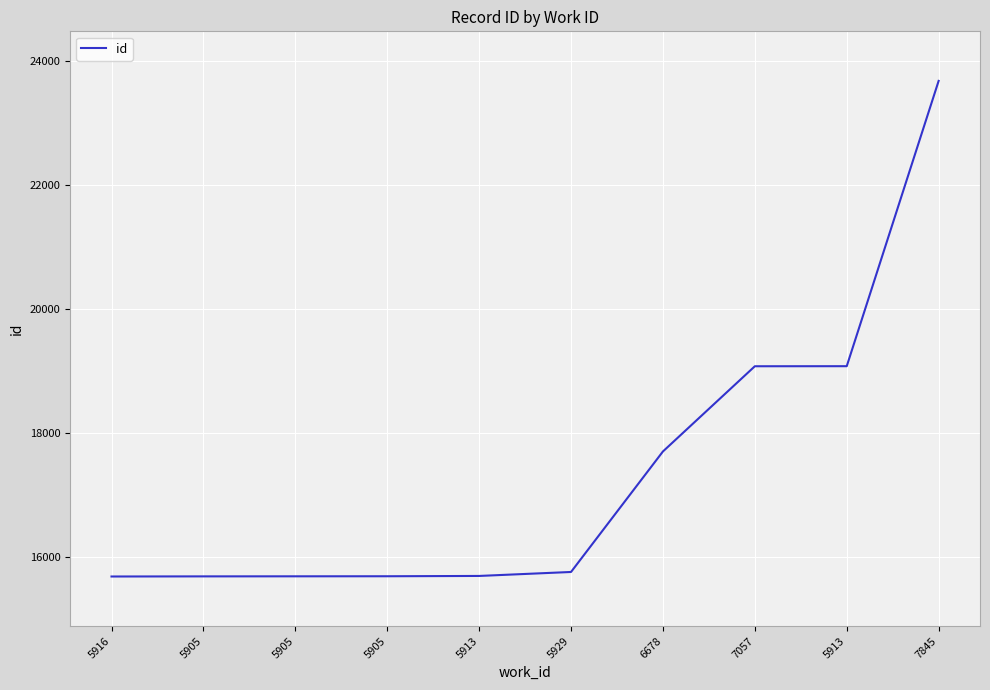

Between 7057 and 5913, which is larger?

7057